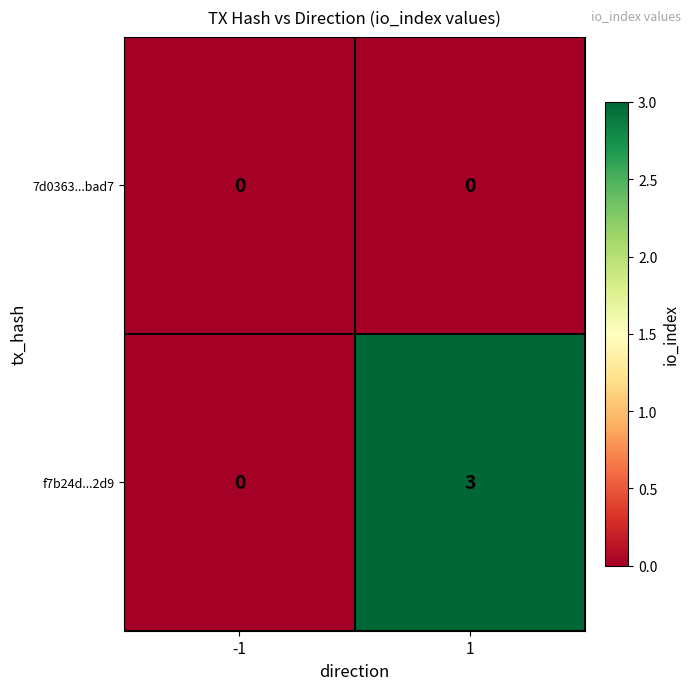

True or false: f7b24d...2d9 has a value of 2 at -1.

False